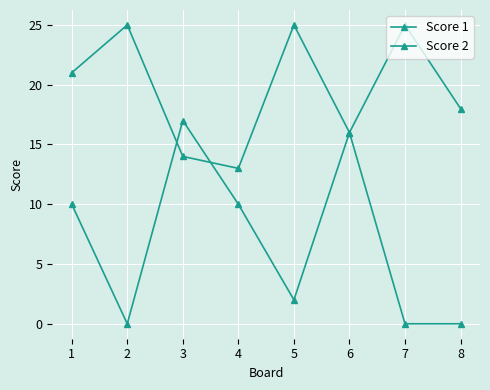

What is the value of the Score 1 point at the 2nd from the left?

25